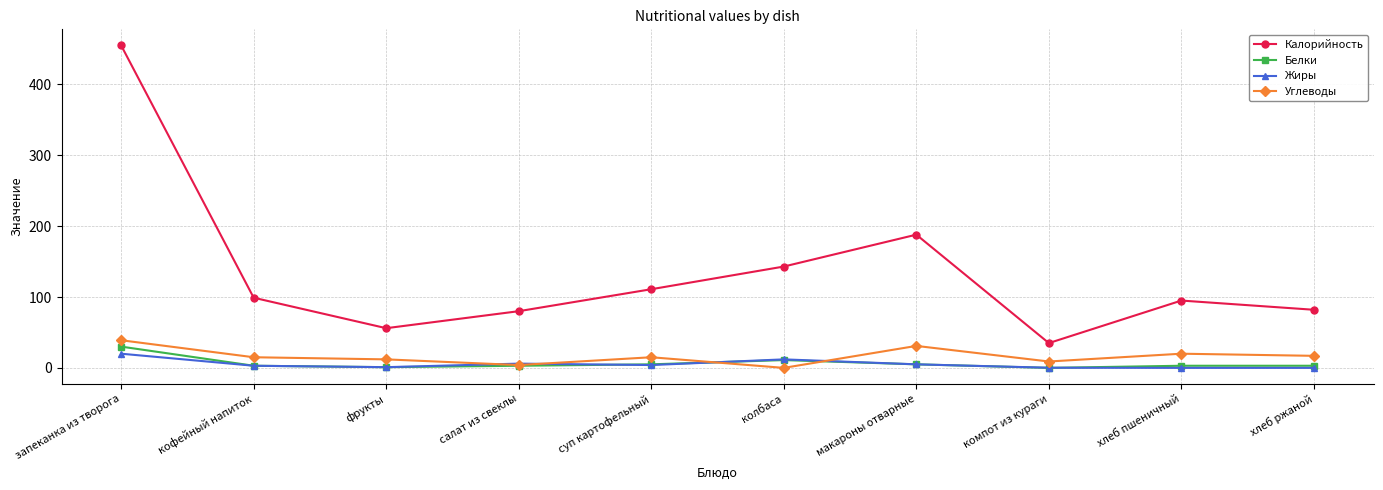

The Калорийность series shows 111.0 at суп картофельный. True or false?

True